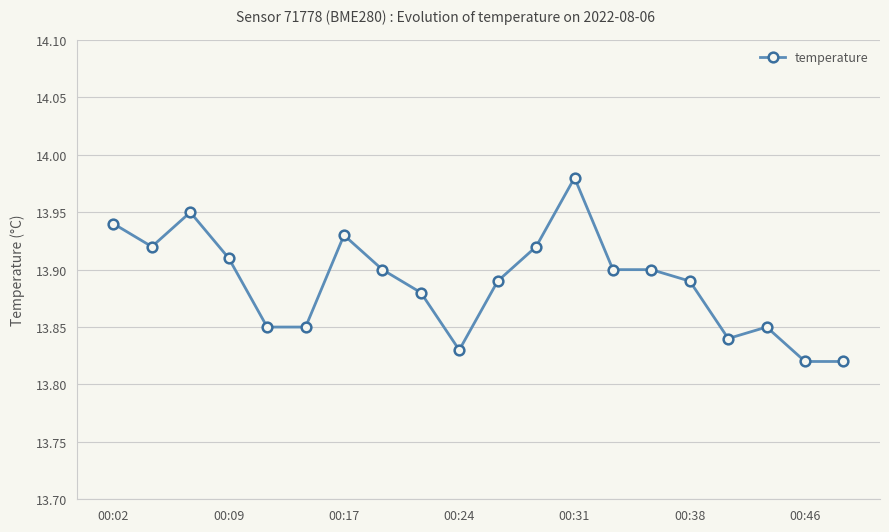

How many values are between 13 and 14?

20